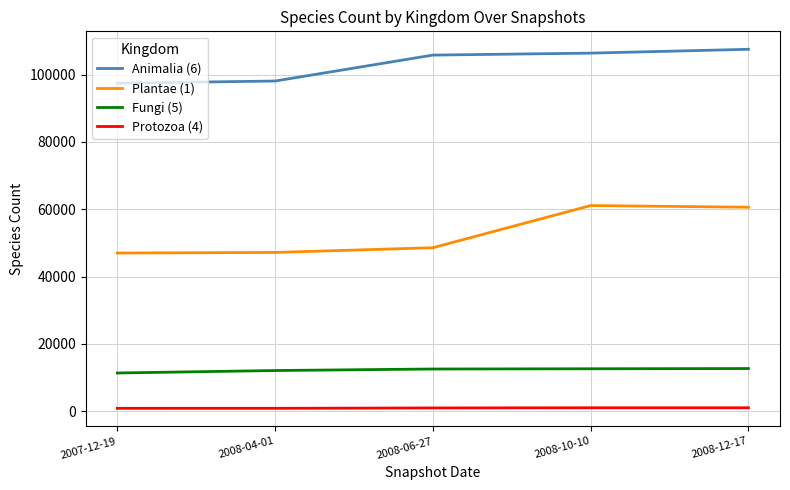

Which series changed the most between 2008-04-01 and 2008-12-17?

Plantae (1)